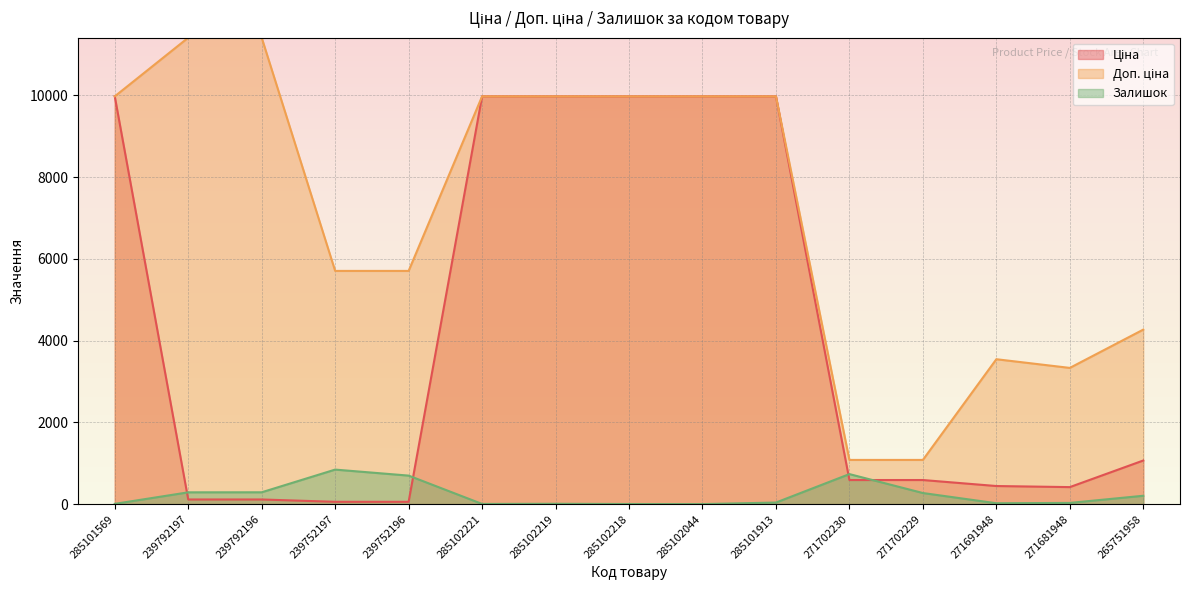

What is the sum of the Залишок values at 285101569 and 285102218?

10.0